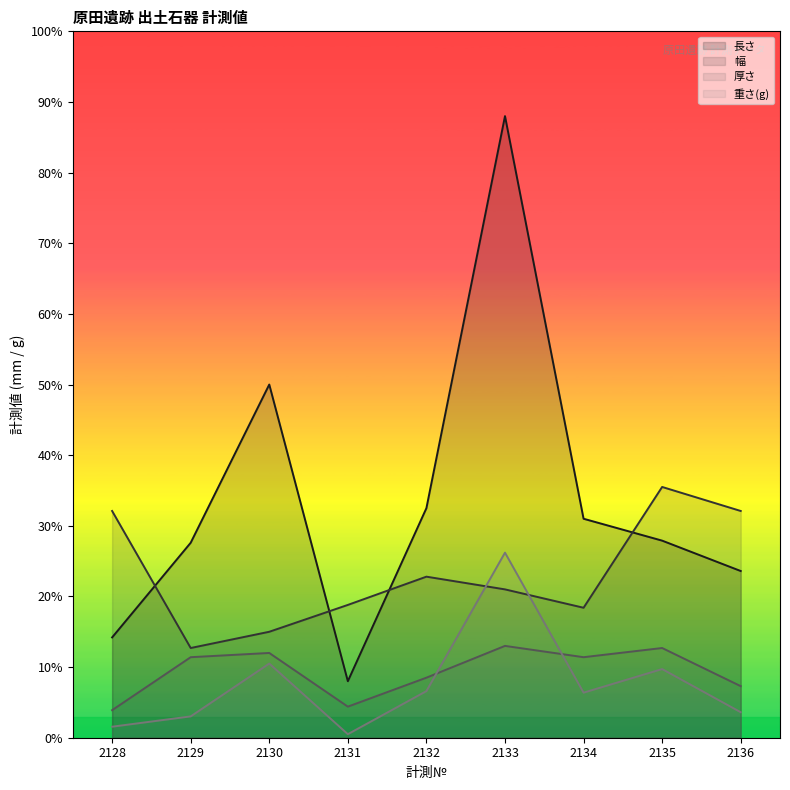

Which series has the widest spread of values?

長さ